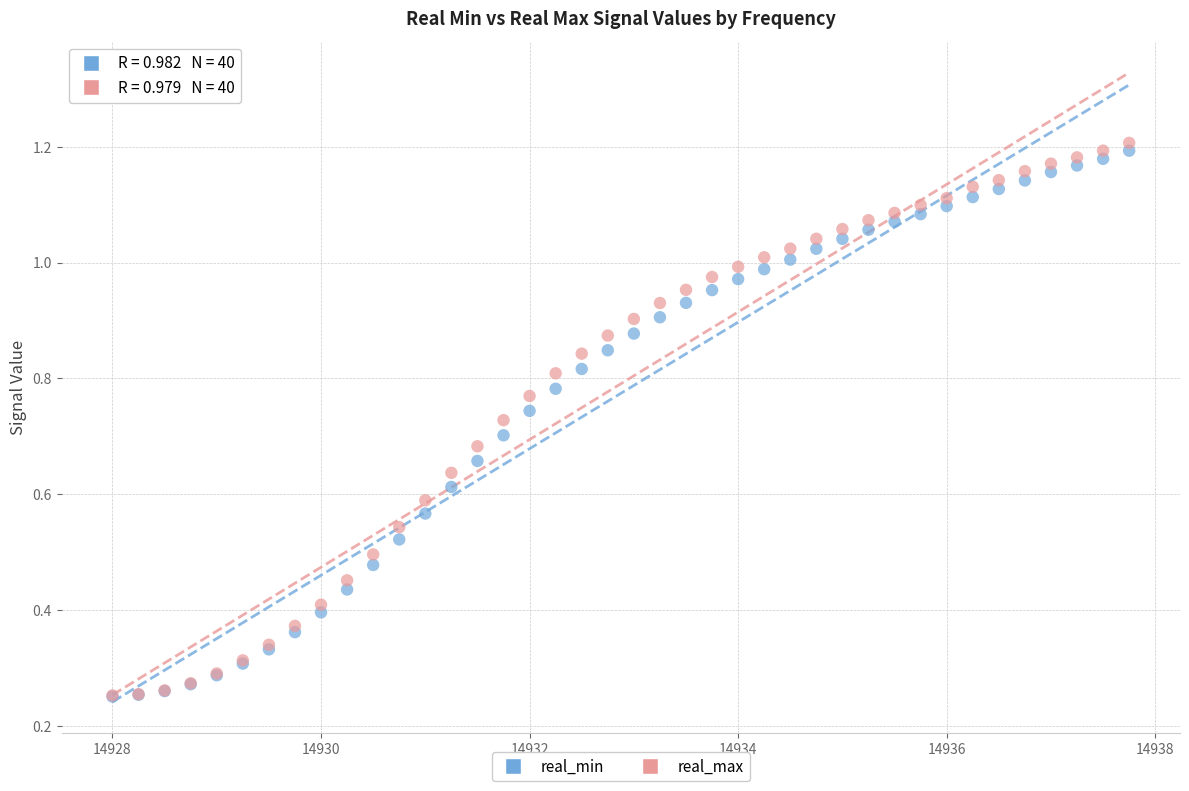

Which series has the largest Y range (max minus min)?

real_max